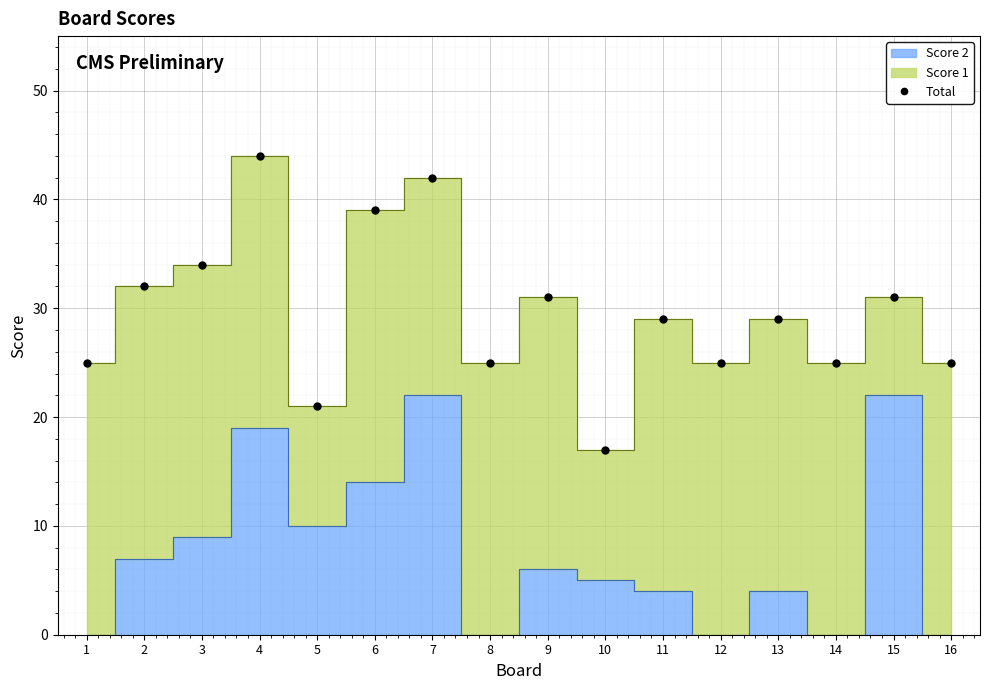

Is it true that the value at 16 is 9?

False